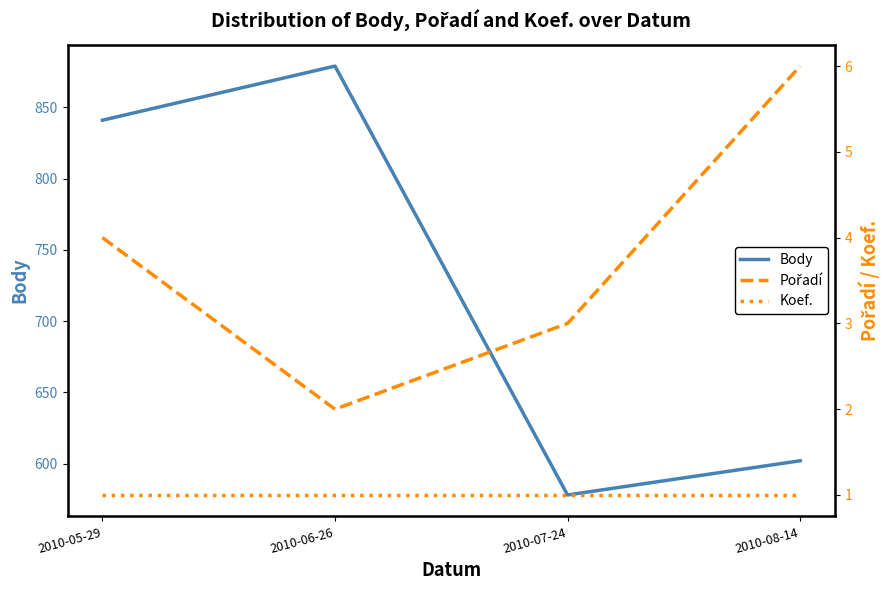

True or false: Body and Pořadí intersect in this chart.

False